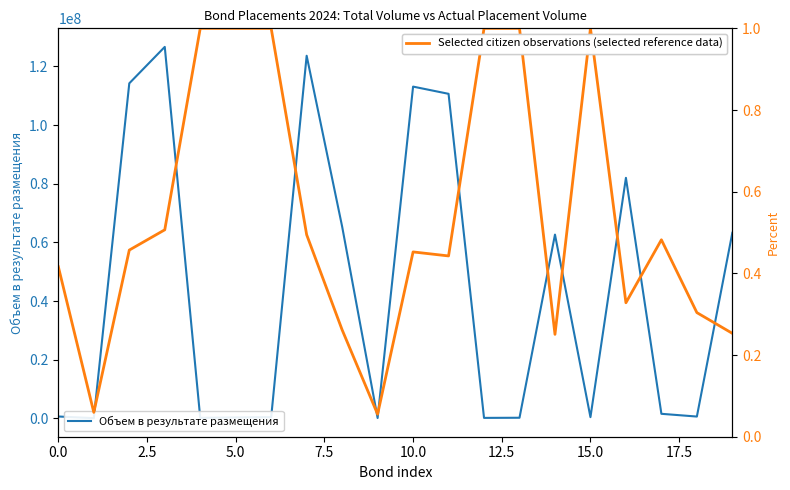

Does the chart have visible grid lines?

No